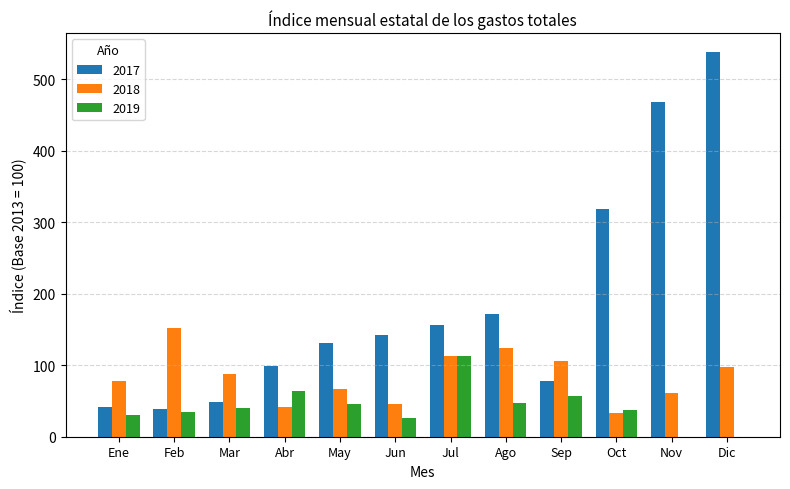

What is the highest value of the 2018 series?

152.7